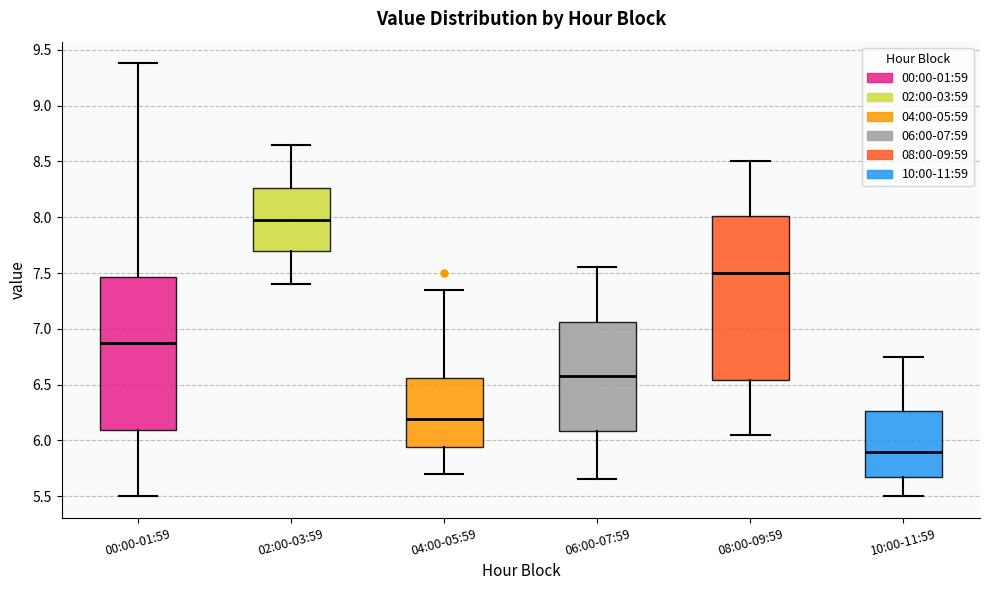

Reading left to right, read every box against the y-axis: the position of its median line, the range the box covers, and the ends of its whiskers. The values are not printed on the chart, so give them approximately, as read against the axis.

00:00-01:59: median 6.85, box 6.10 to 7.45, whiskers 5.50 to 9.40
02:00-03:59: median 8.00, box 7.70 to 8.25, whiskers 7.40 to 8.65
04:00-05:59: median 6.20, box 5.95 to 6.55, whiskers 5.70 to 7.35
06:00-07:59: median 6.60, box 6.10 to 7.05, whiskers 5.65 to 7.55
08:00-09:59: median 7.50, box 6.55 to 8.00, whiskers 6.05 to 8.50
10:00-11:59: median 5.90, box 5.65 to 6.25, whiskers 5.50 to 6.75